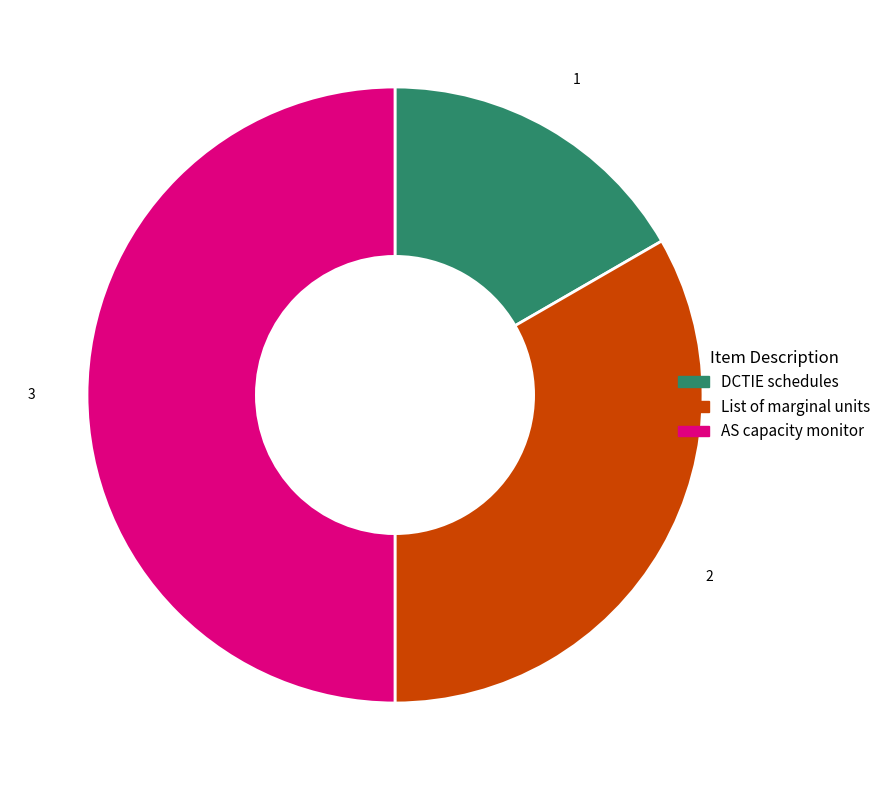

Is it true that List of marginal units is 33% of the pie?

True